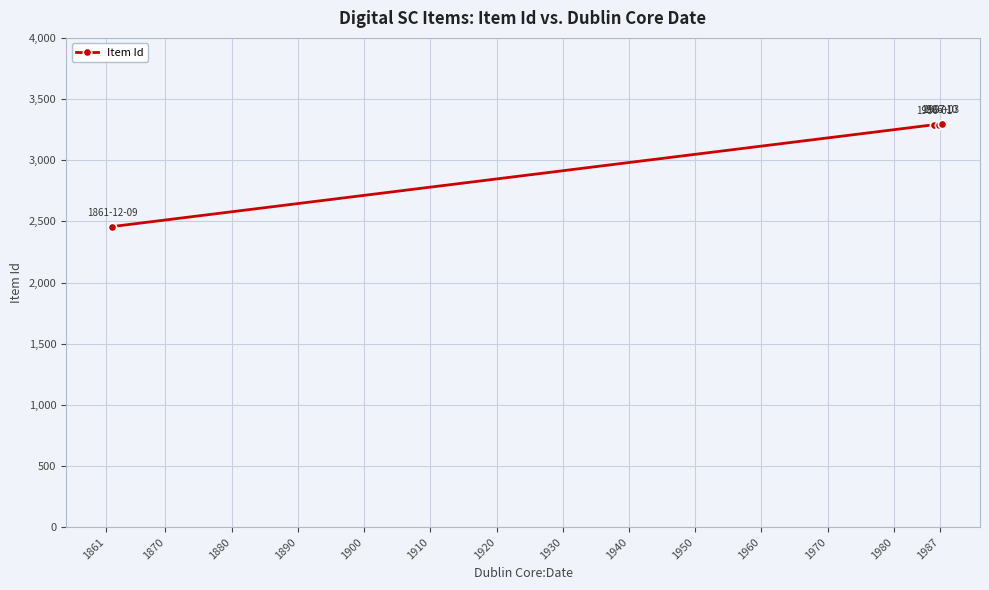

What is the smallest value displayed?

2457